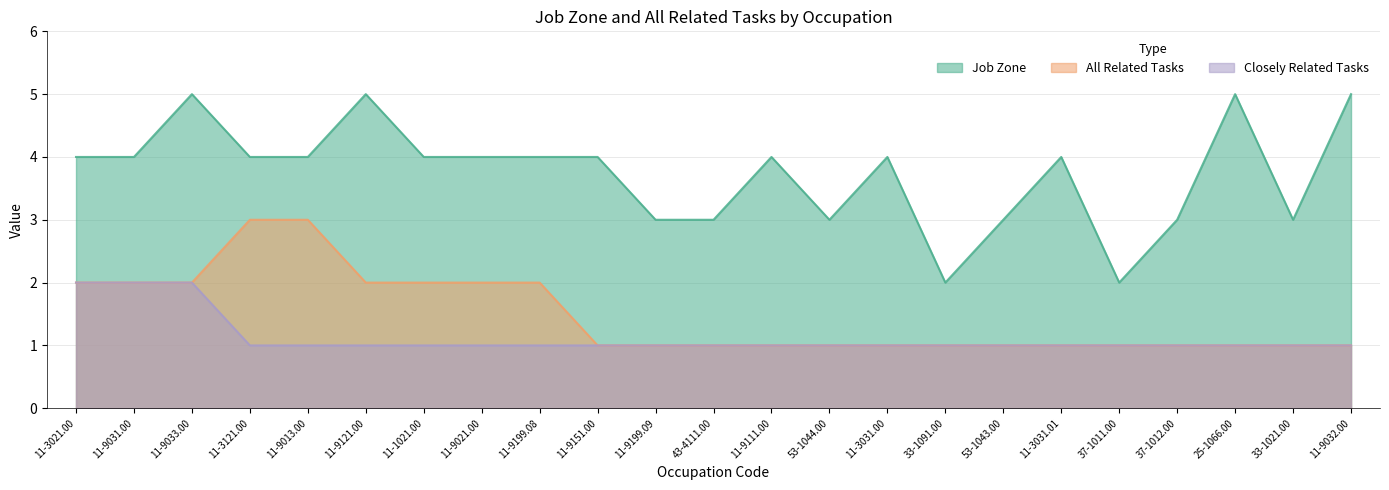

Rank the series by their maximum value, from lowest to highest.

Closely Related Tasks, All Related Tasks, Job Zone